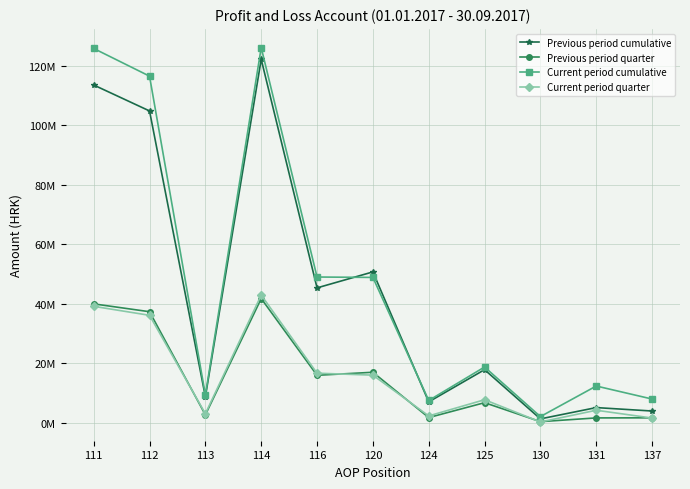

Which category has the lowest value across all series?

130